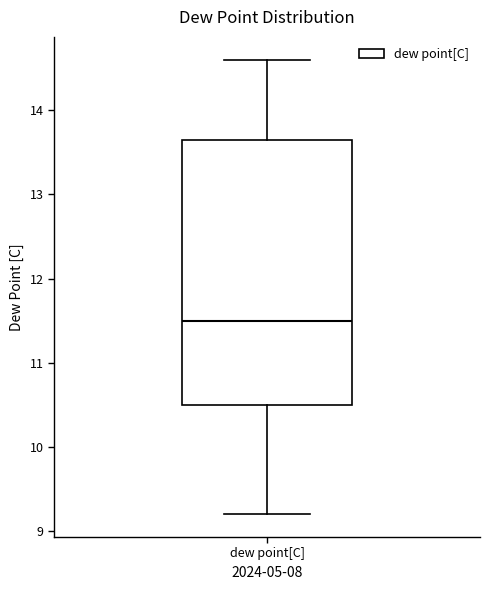

Transcribe this box plot: give where the median line is, the range the box spans, and where the two whiskers end, as read against the y-axis. The values are not printed on the chart, so give them approximately, as read against the axis.

median 11.5, box 10.5 to 13.7, whiskers 9.2 to 14.6